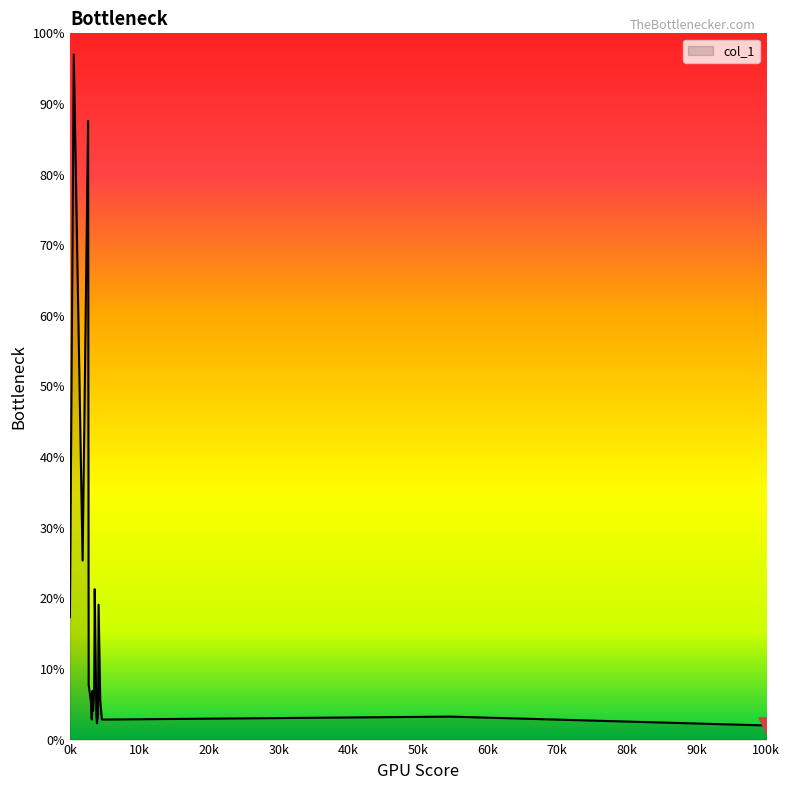

What is the difference between the maximum and minimum values?

95.0